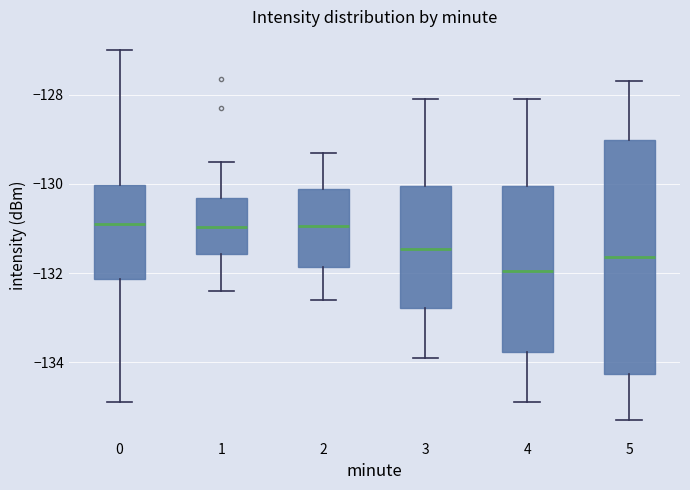

Where is the lower edge of the box at x = 1 on the y-axis? The values are not printed on the chart, so give them approximately, as read against the axis.

-131.6